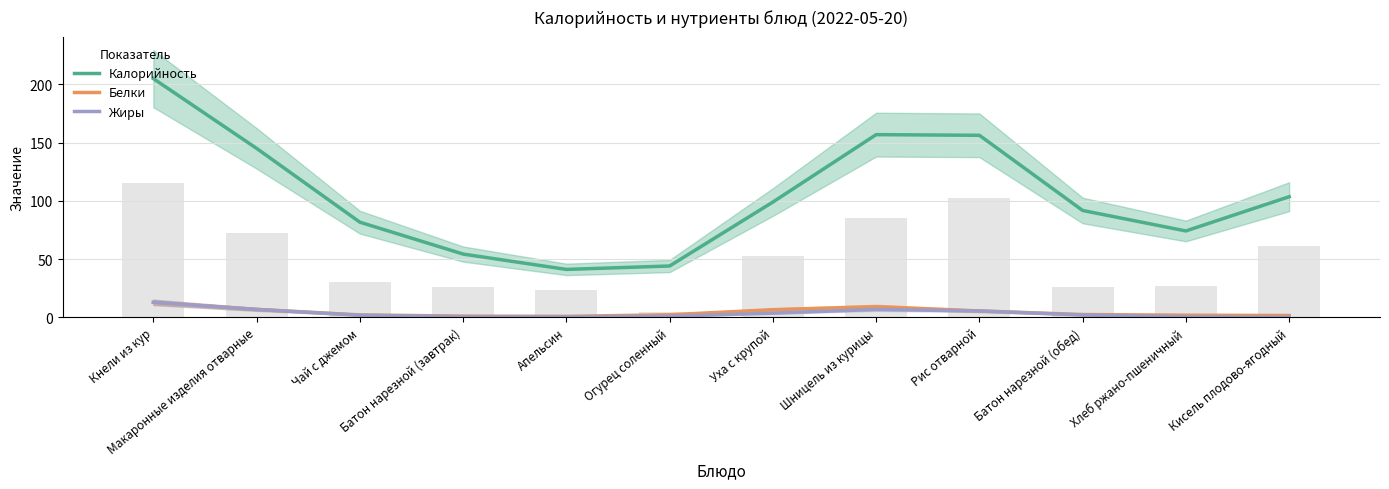

What is the difference between the maximum and minimum values in the Жиры series?

12.8